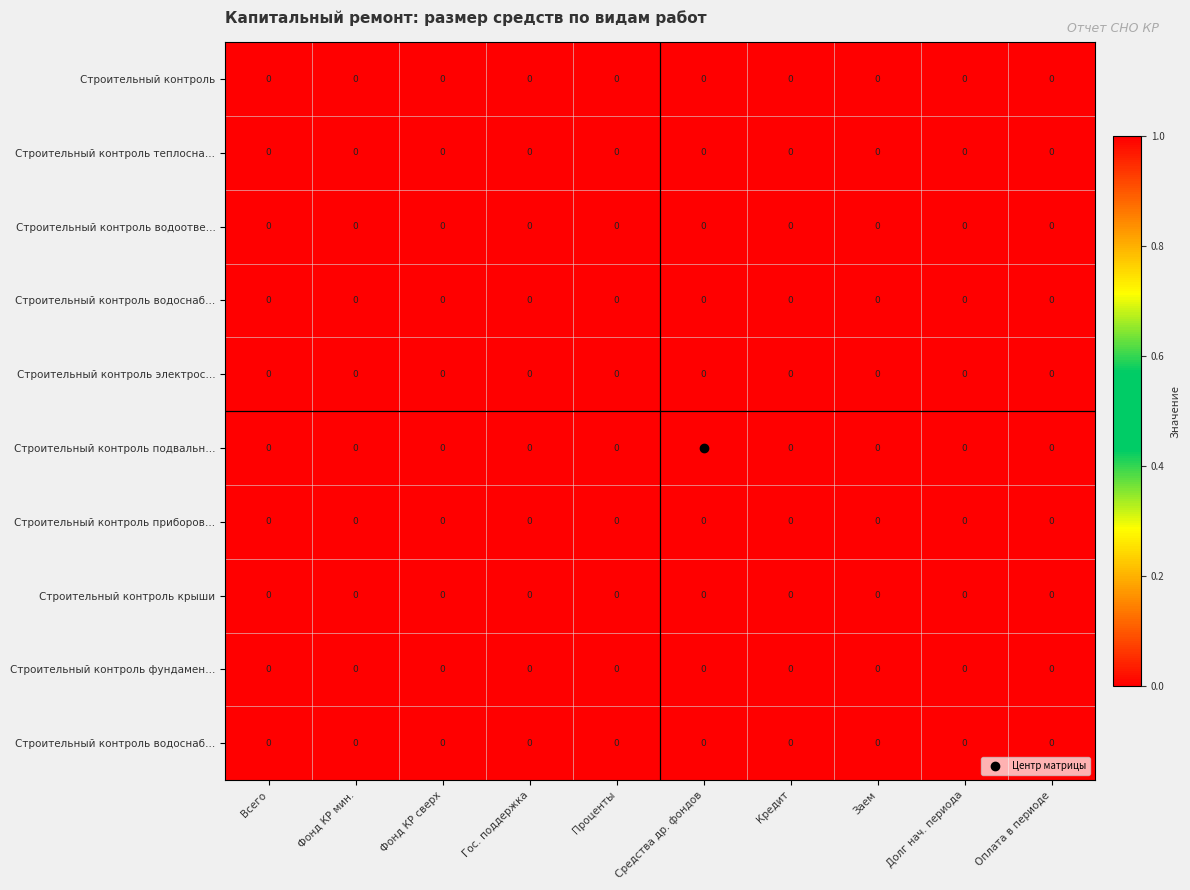

Which has a higher value, Проценты or Всего?

Всего